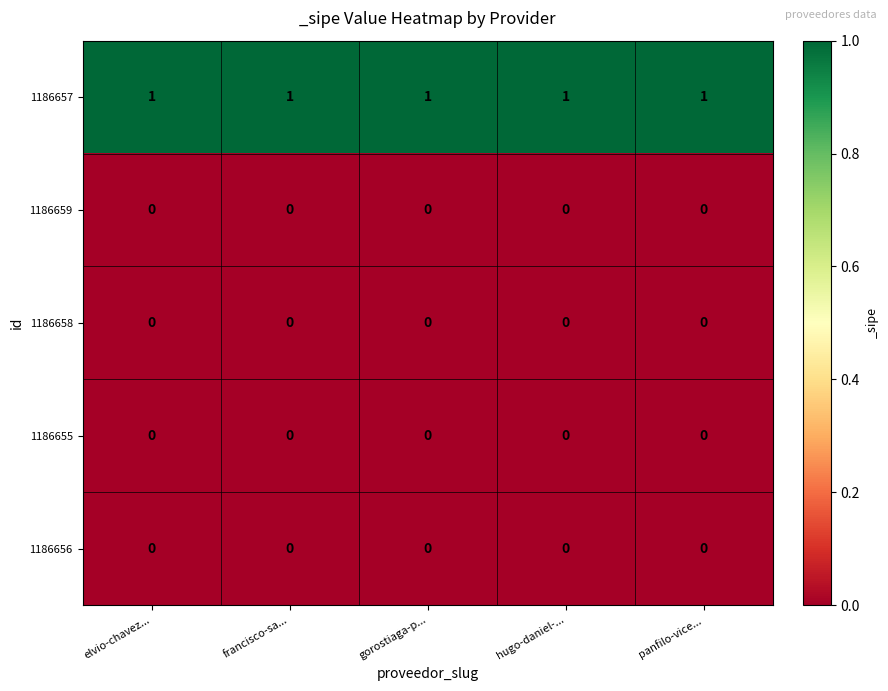

Is the value of 1186658 at elvio-chavez... greater than the value of 1186657 at elvio-chavez...?

No